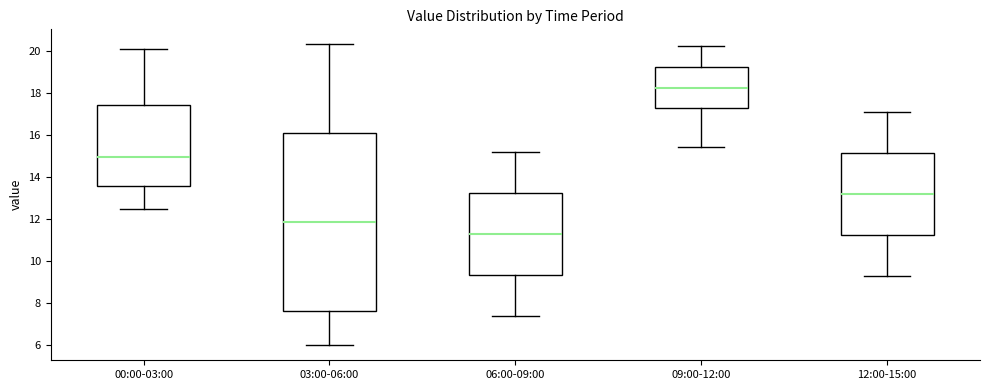

Reading left to right, transcribe this box plot: for each box, give where its median line is, the range the box spans, and where its two whiskers end, as read against the y-axis. The values are not printed on the chart, so give them approximately, as read against the axis.

00:00-03:00: median 15.0, box 13.6 to 17.4, whiskers 12.4 to 20.0
03:00-06:00: median 11.8, box 7.6 to 16.0, whiskers 6.0 to 20.4
06:00-09:00: median 11.4, box 9.4 to 13.2, whiskers 7.4 to 15.2
09:00-12:00: median 18.2, box 17.2 to 19.2, whiskers 15.4 to 20.2
12:00-15:00: median 13.2, box 11.2 to 15.2, whiskers 9.2 to 17.0